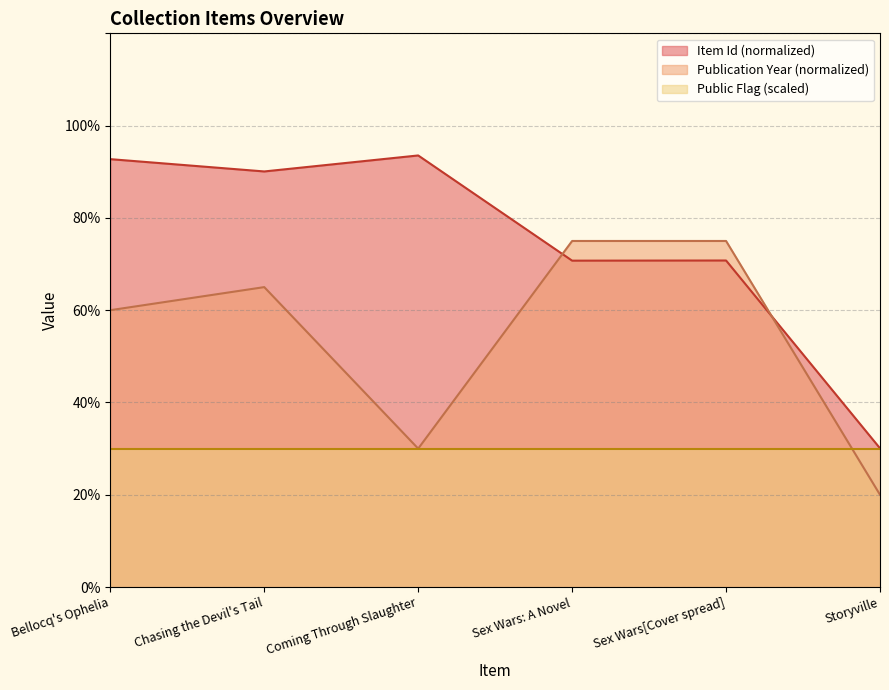

How many intersections are there between Item Id (normalized) and Publication Year?

2